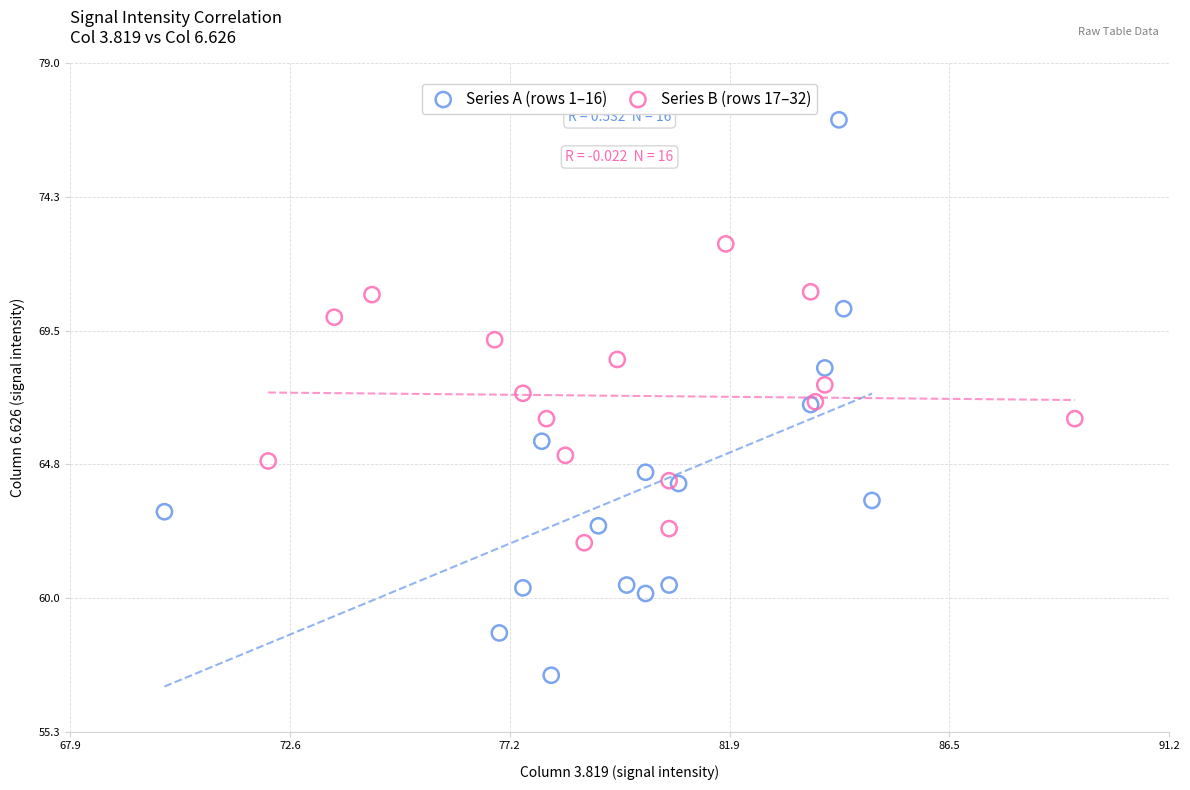

Which series reaches the maximum Y coordinate?

Series A (rows 1–16)